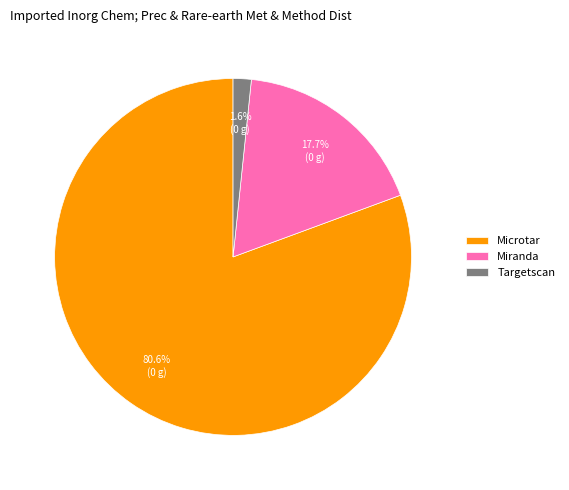

What is the smallest slice in the pie chart?

Targetscan